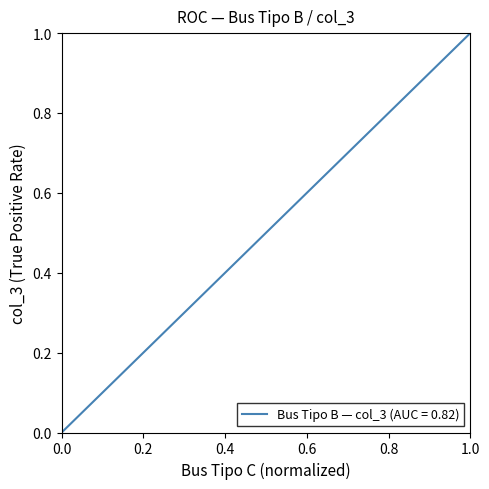

What is the difference between the second highest and second lowest values?

0.8